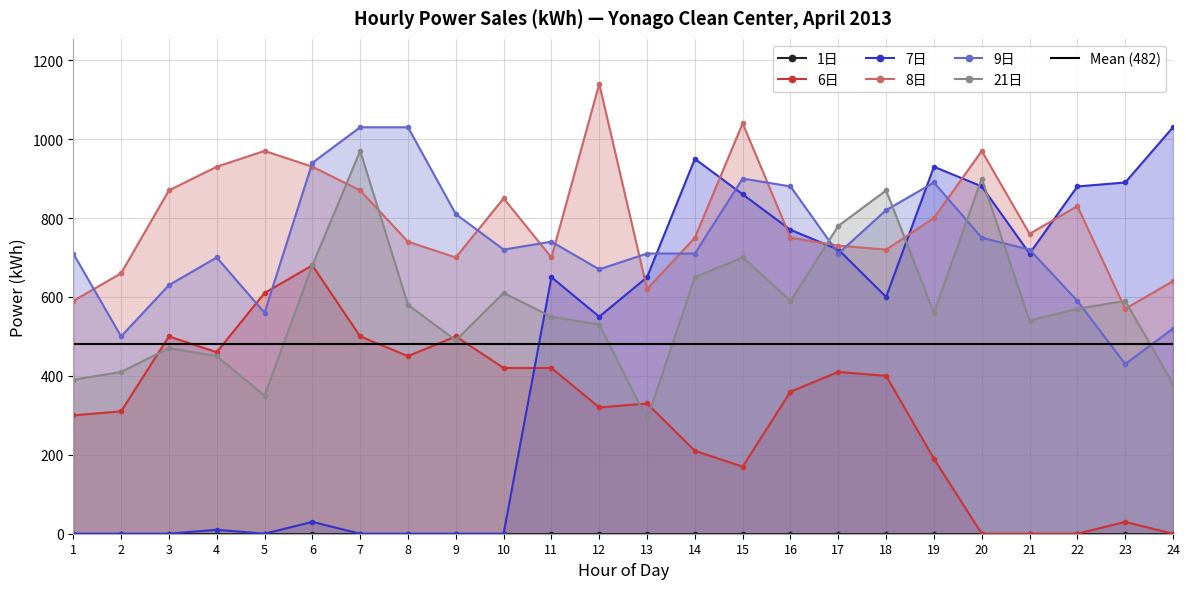

How many data points in 7日 are above 650?

10